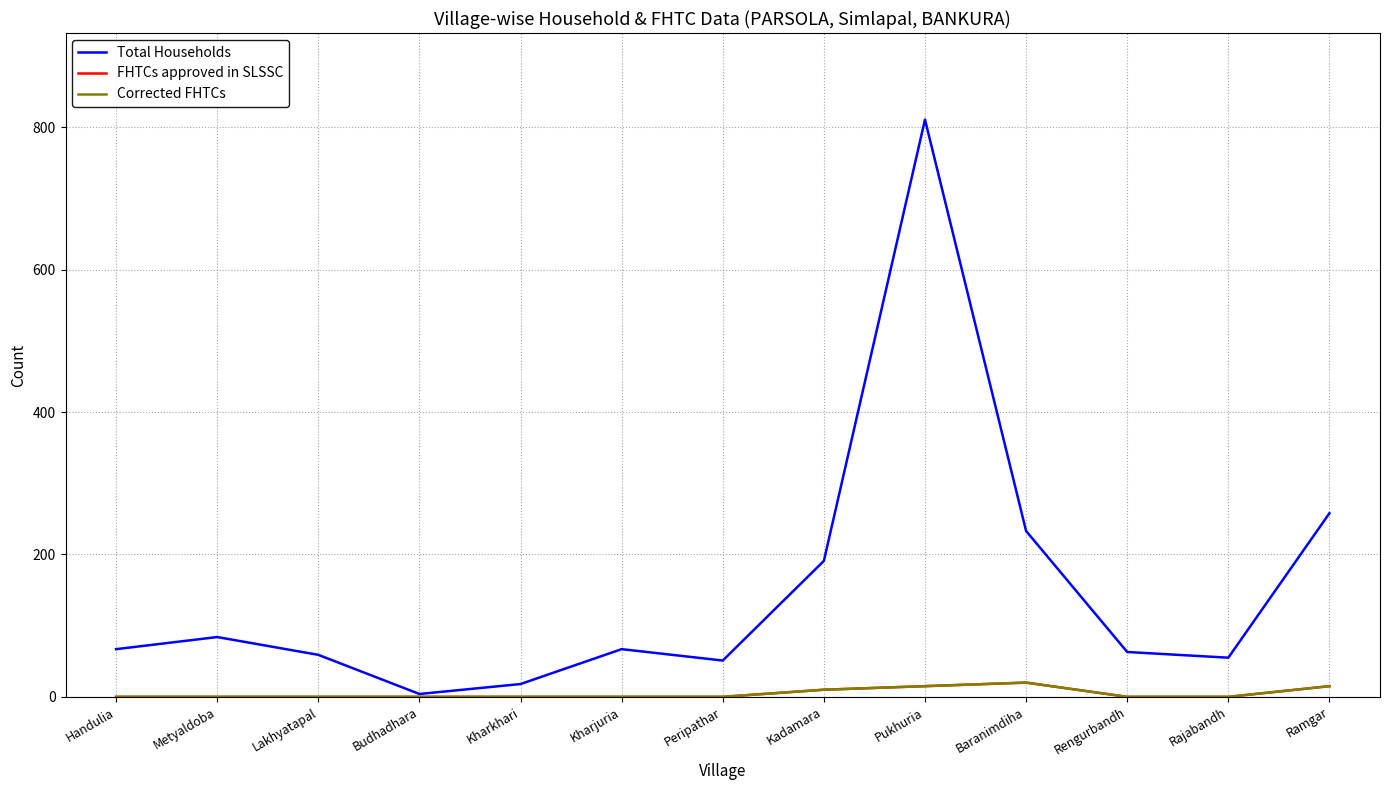

What is the total value across all series at Lakhyatapal?

59